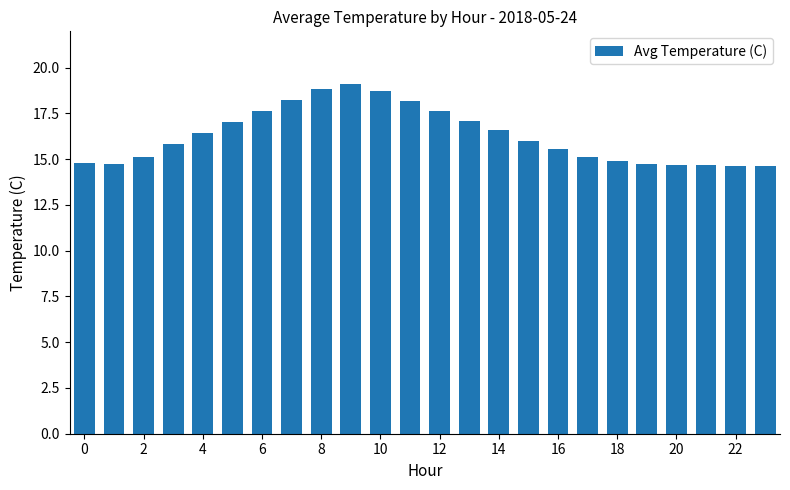

What is the value of the 15th bar from the left?

16.6